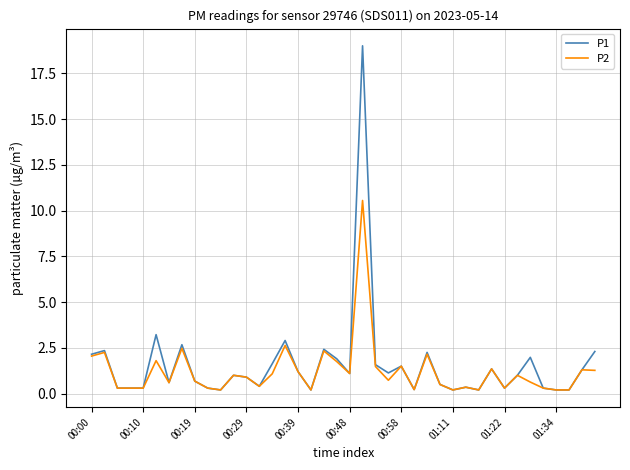

What are all the series names shown in the legend?

P1, P2